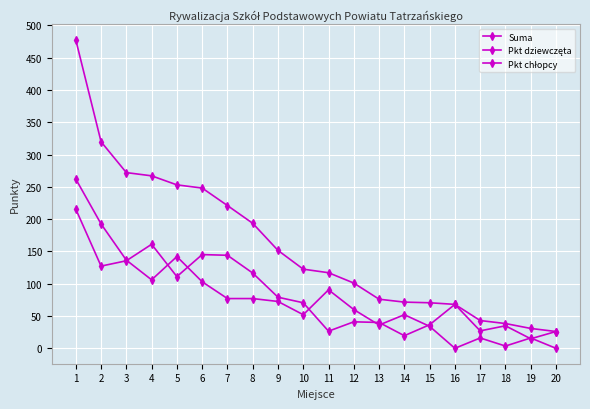

Reading left to right, transcribe all the data shown in this chart.

Suma: 477.5	319.8	272.0	267.0	253.0	248.1	221.0	193.5	151.6	122.5	117.0	101.0	76.0	71.5	70.5	68.0	43.0	38.3	30.8	26.0
Pkt dziewczęta: 262.0	192.5	136.5	106.0	142.0	103.0	77.0	77.0	72.5	52.0	90.5	60.0	36.0	52.0	34.0	0.0	16.0	3.5	16.0	0.0
Pkt chłopcy: 215.5	127.2	135.5	161.0	111.0	145.1	144.0	116.5	79.1	70.5	26.5	41.0	40.0	19.5	36.5	68.0	27.0	34.8	14.8	26.0